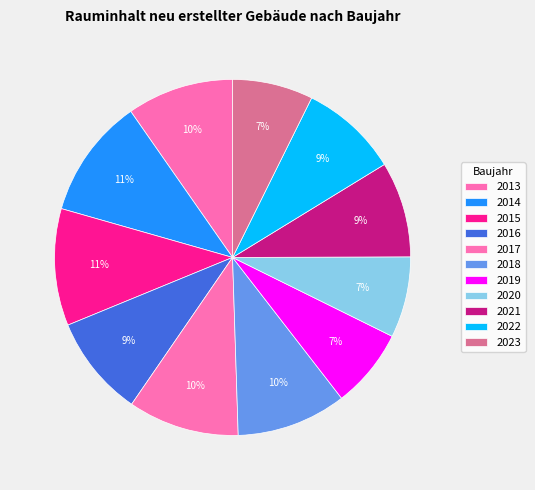

What is the change in value from 2015 to 2016?

-353181